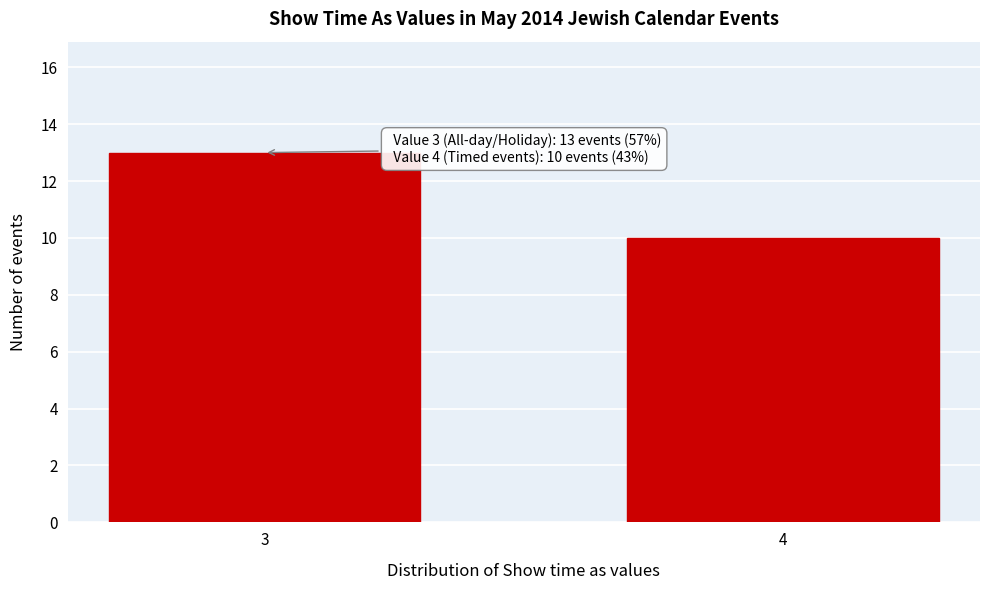

Reading left to right, what are all the values shown in this chart?

3=13	4=10